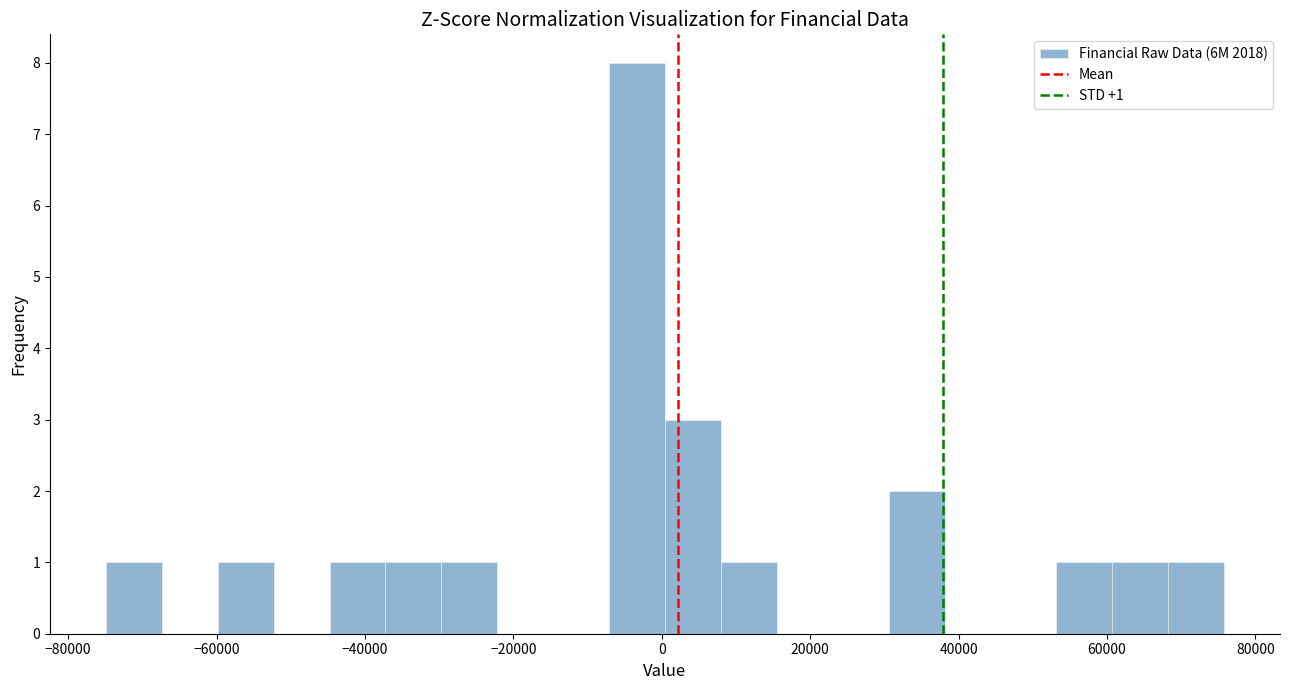

Around what value on the x-axis is the tallest bar? Give the approximate position of its centre, as read against the axis.

-4000